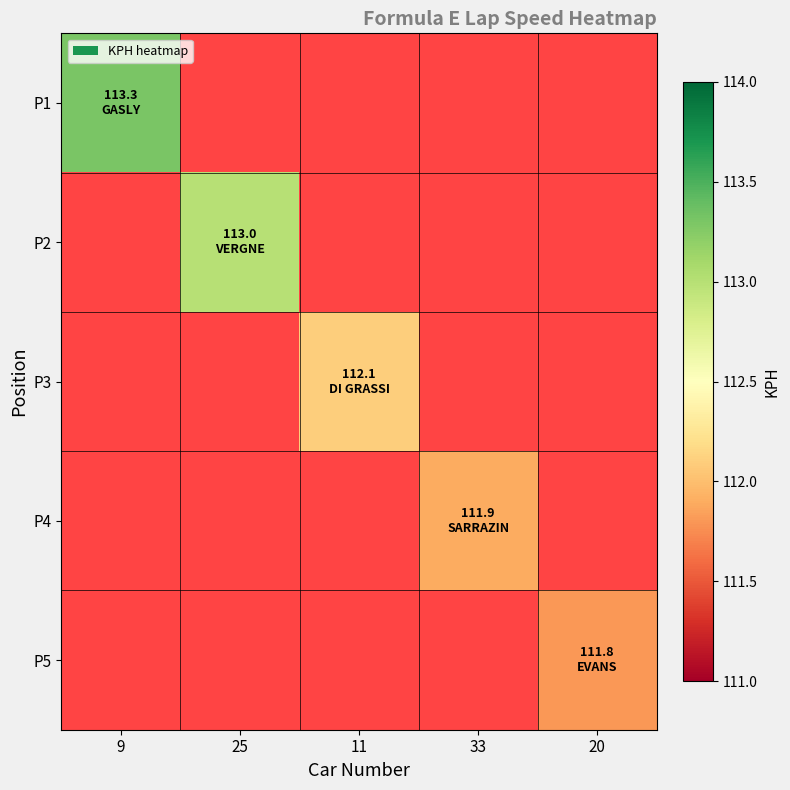

List the series in order of their overall mean, highest first.

P1, P2, P3, P4, P5